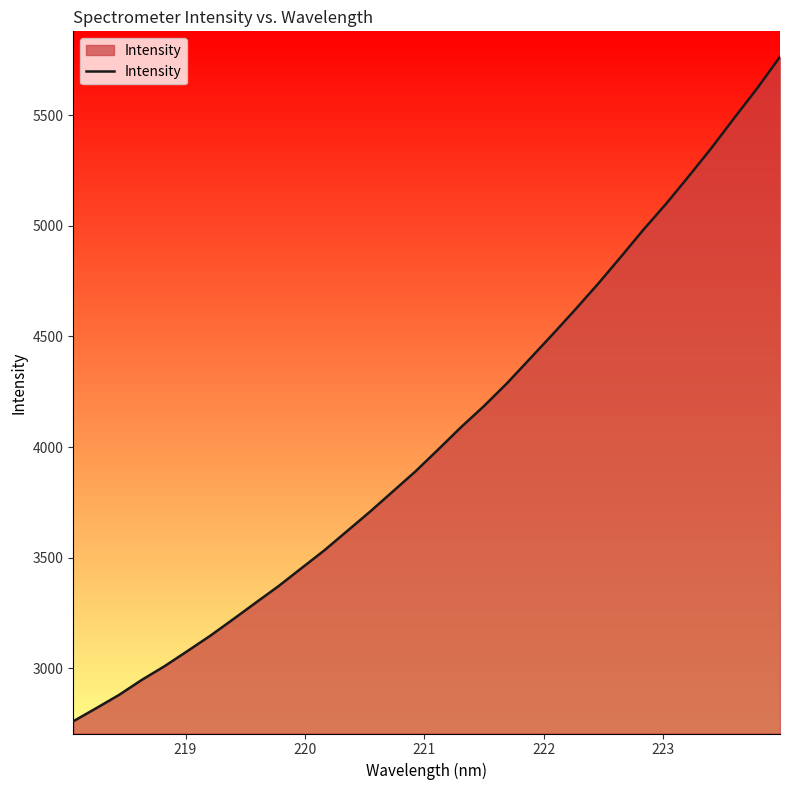

What is the smallest value displayed?

2761.1